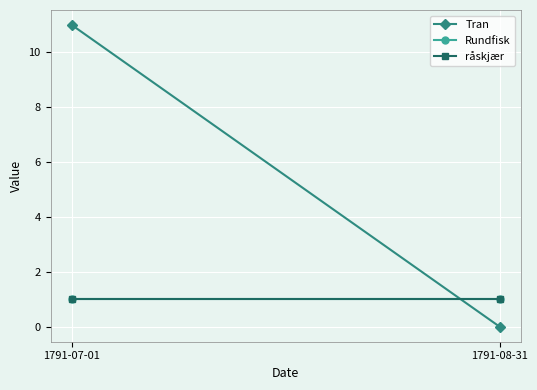

At which label does råskjær reach its minimum?

1791-07-01